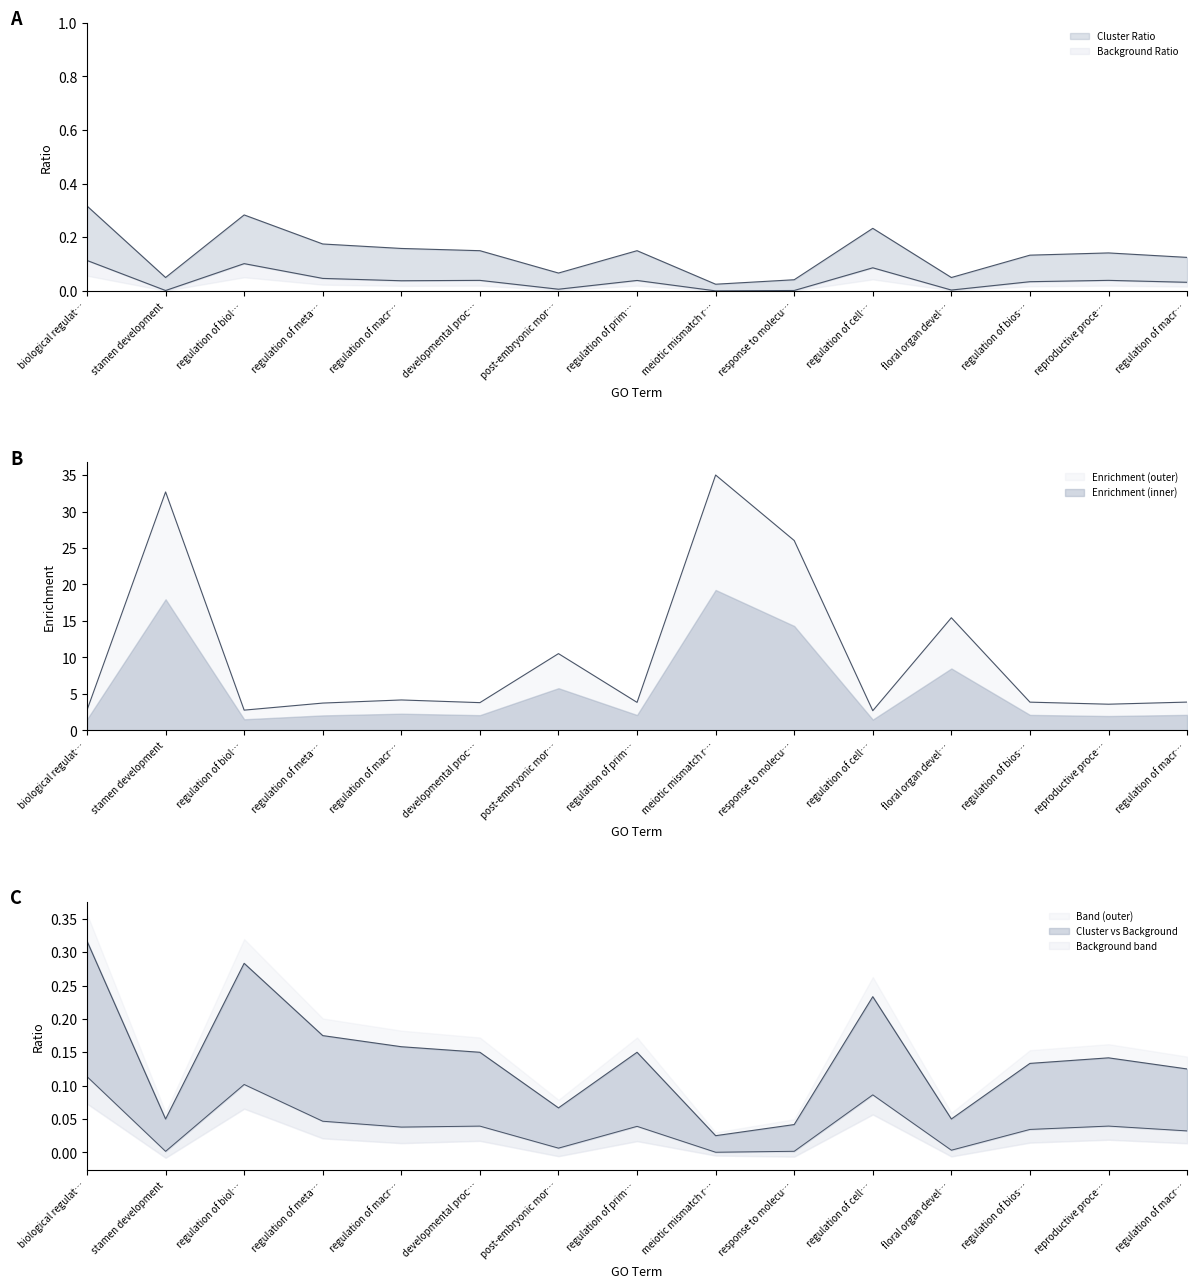

In Cluster Ratio, how many points are higher than both neighbors (excluding endpoints)?

4